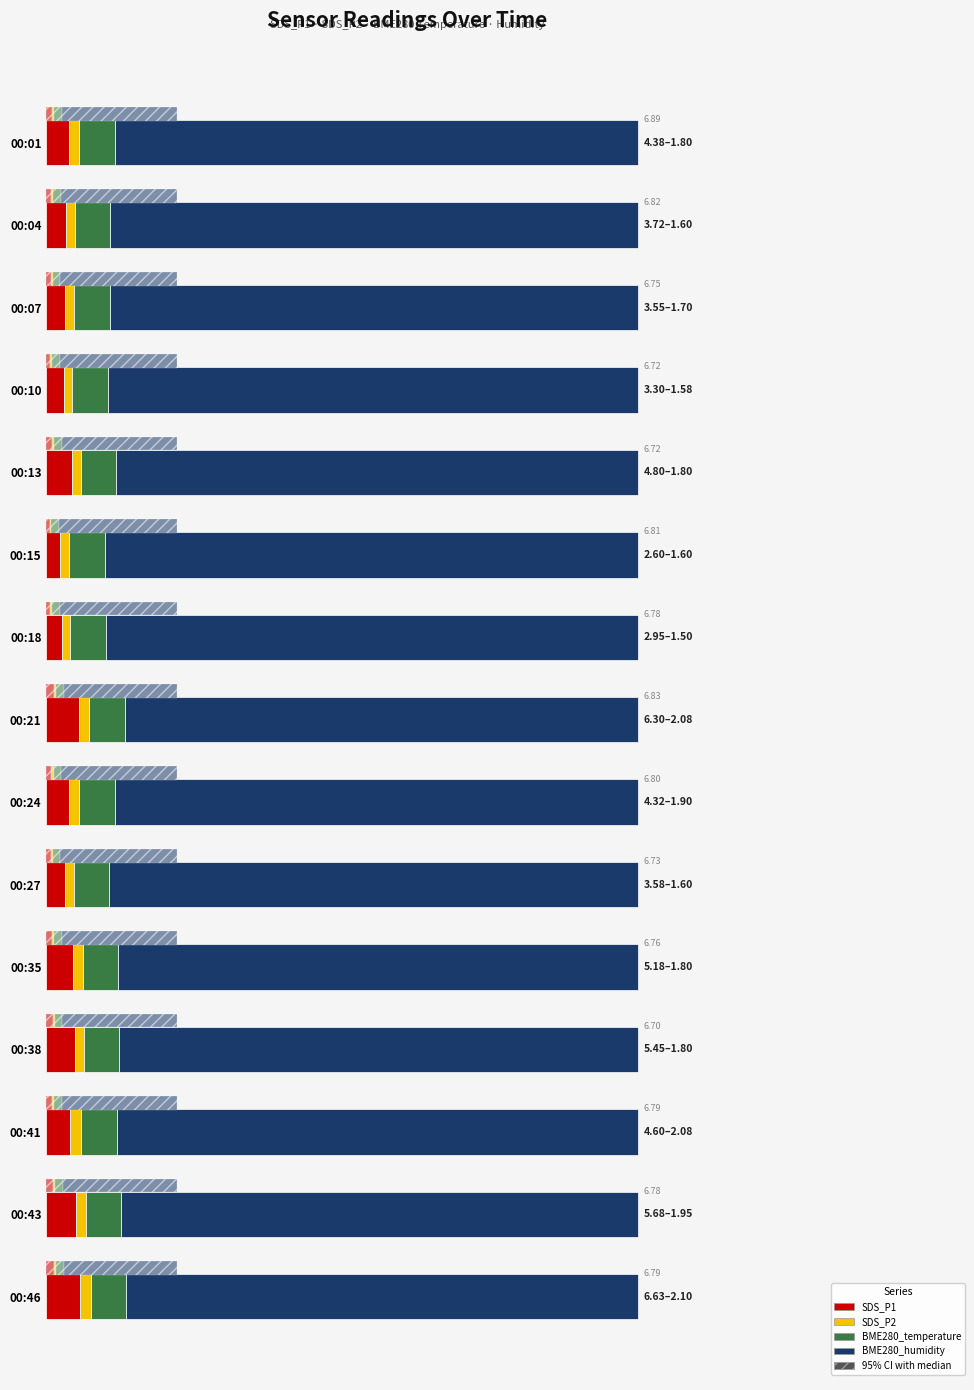

What is the average value of the BME280_humidity series?

0.9